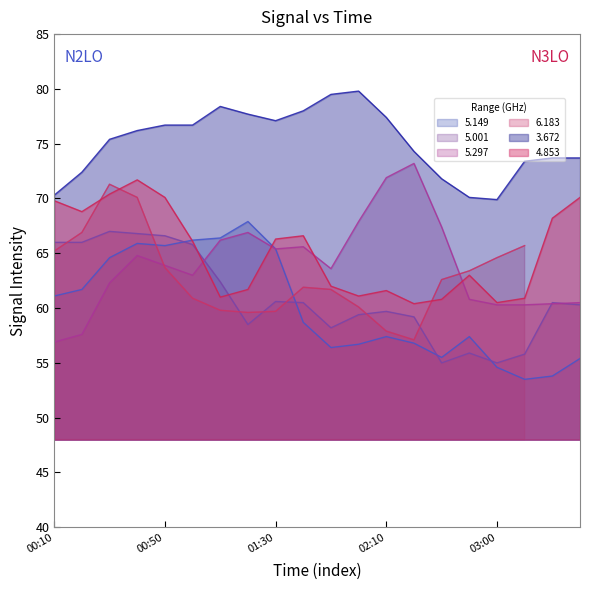

What is the difference between the maximum and second lowest values in the 5.149 series?

14.1